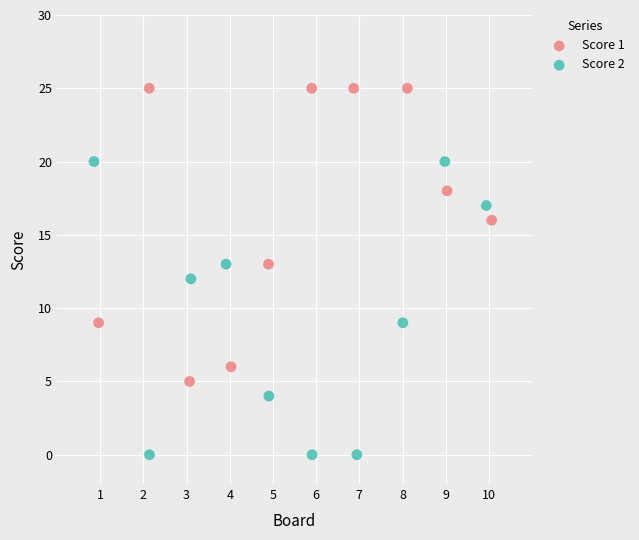

Which series contains the lowest Y value?

Score 2